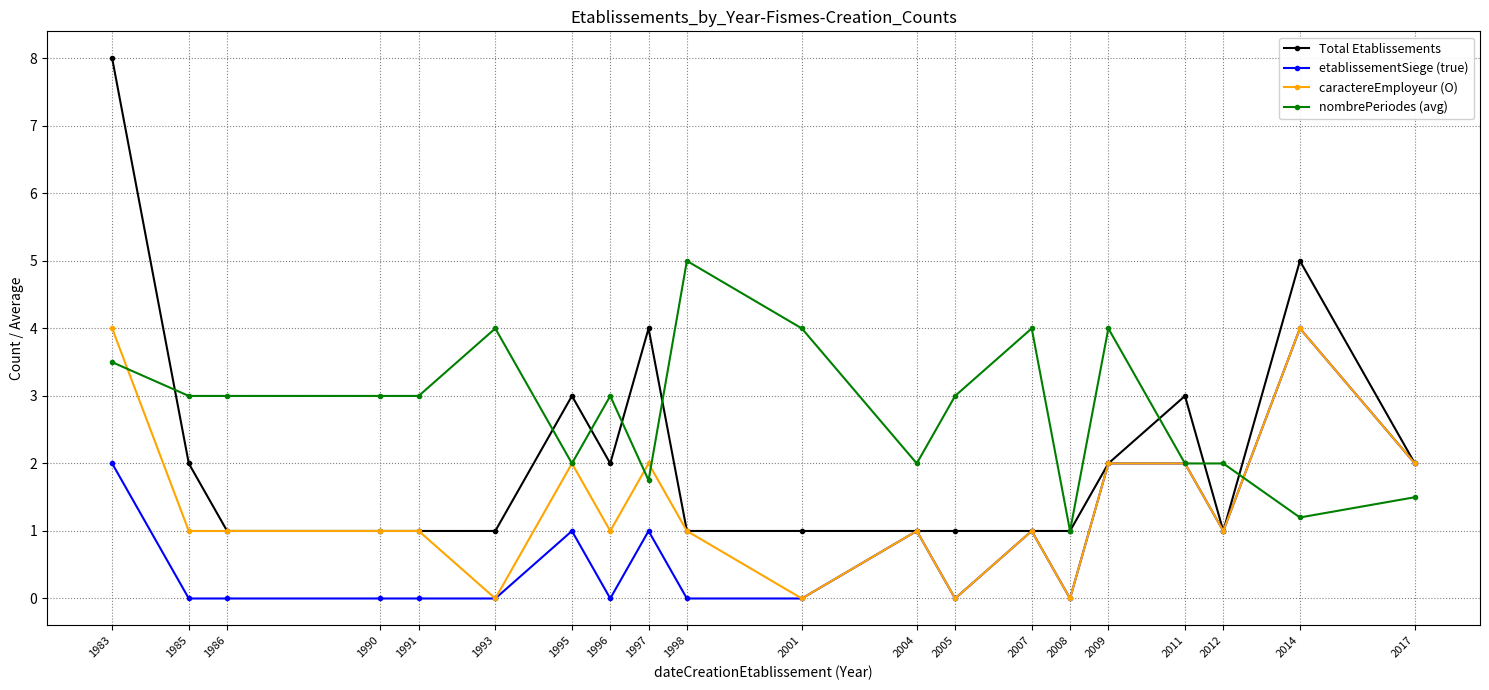

Which series has the largest range (max minus min)?

Total Etablissements